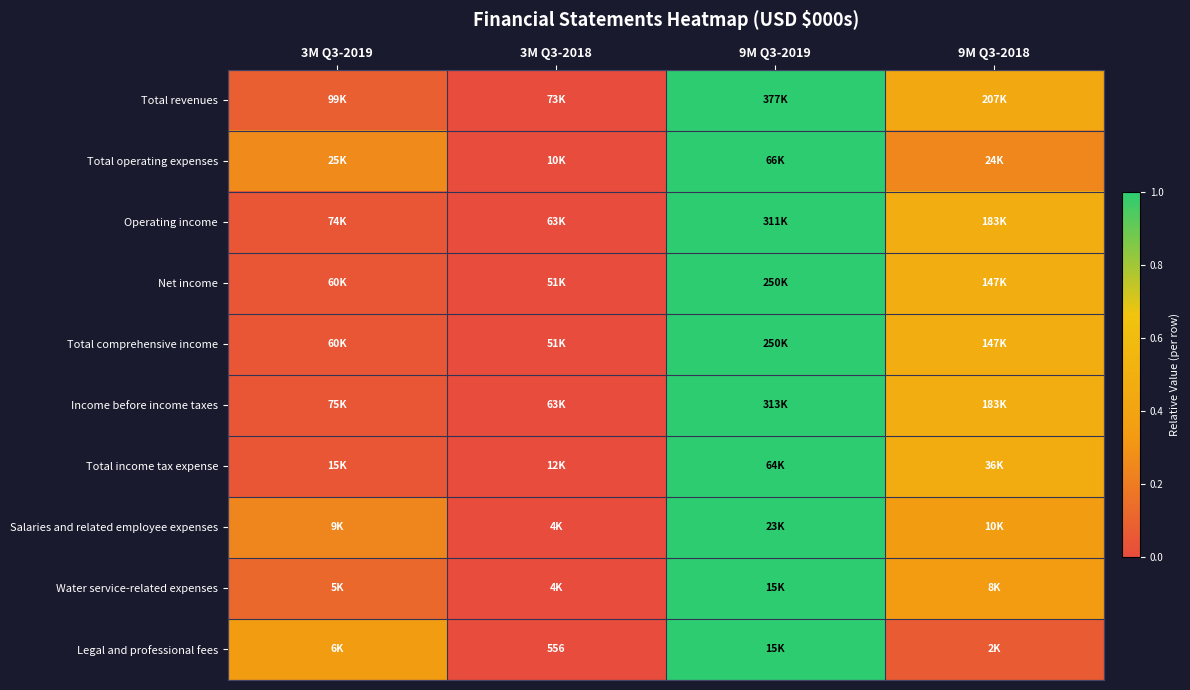

How many series are shown in this chart?

10